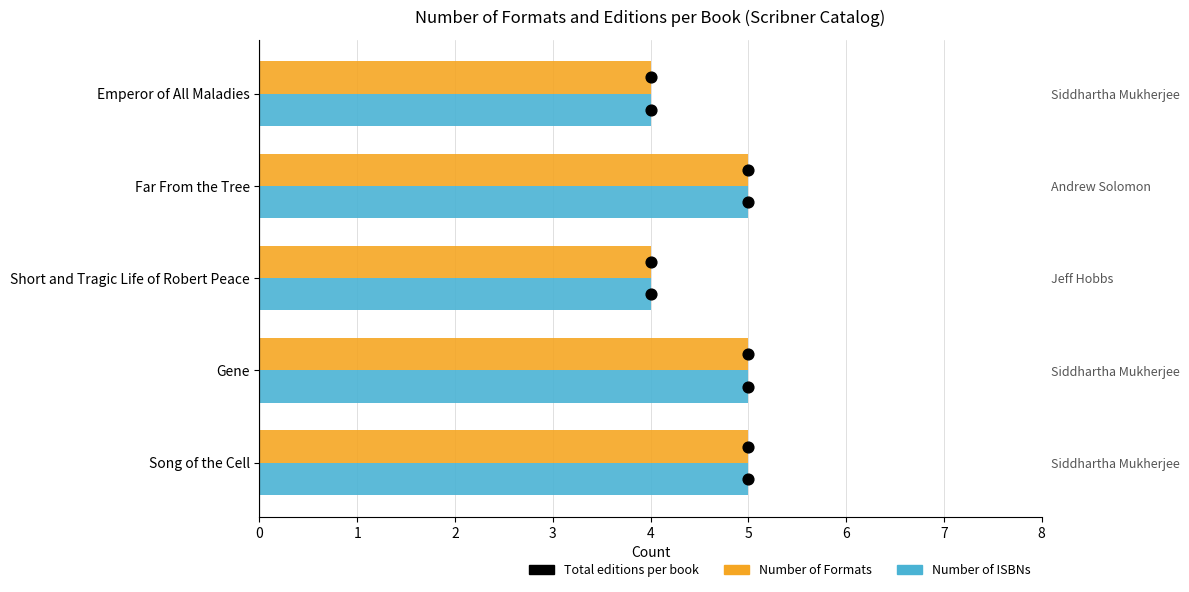

At how many categories does at least one series exceed 4?

3